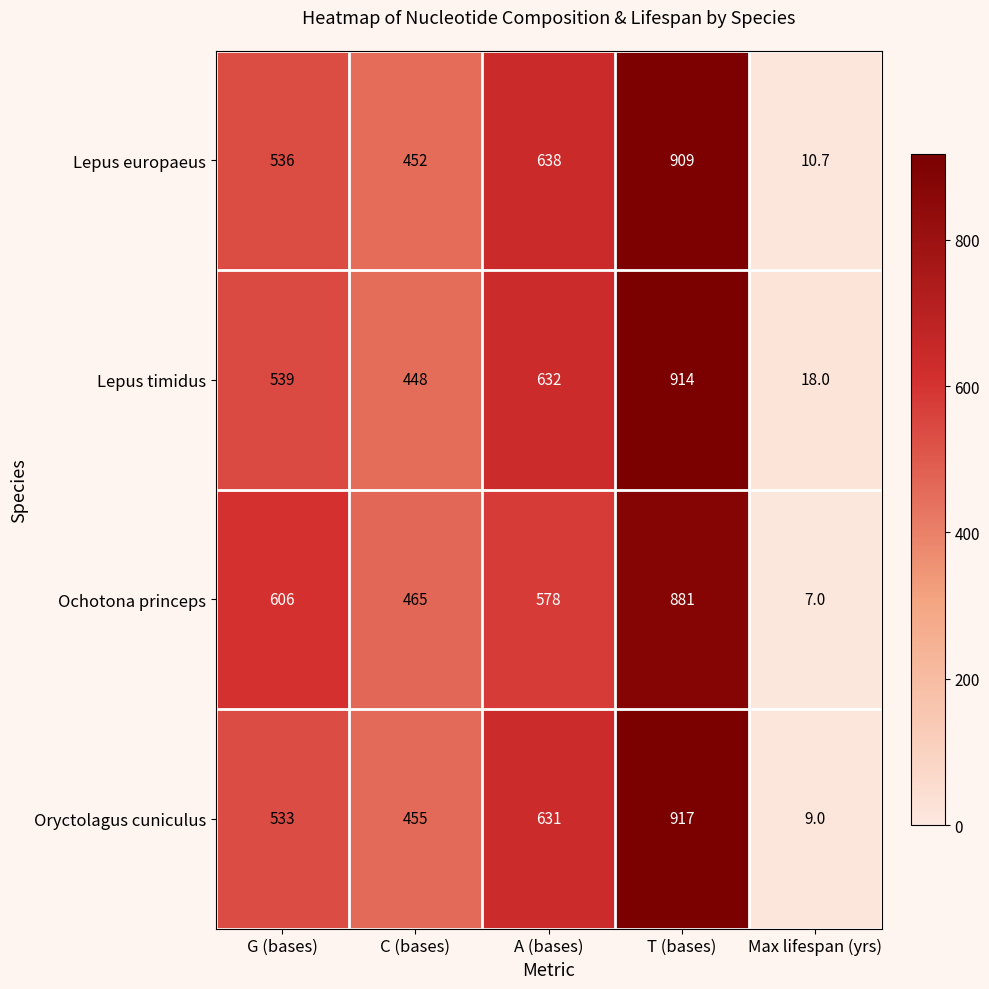

List the series in order of their peak value, highest first.

Oryctolagus cuniculus, Lepus timidus, Lepus europaeus, Ochotona princeps